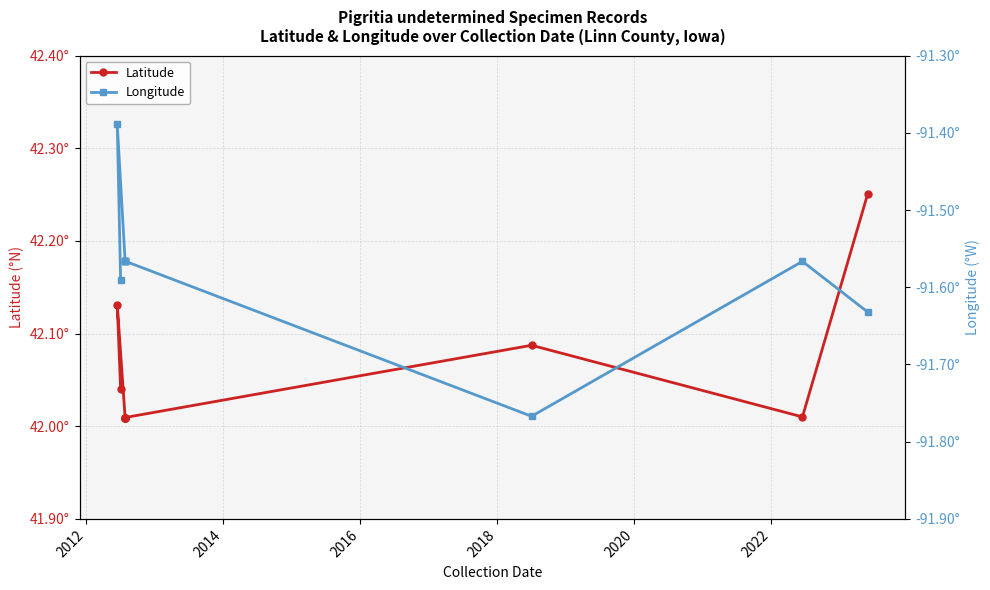

What is the difference between the highest and lowest values at 2014?

133.6